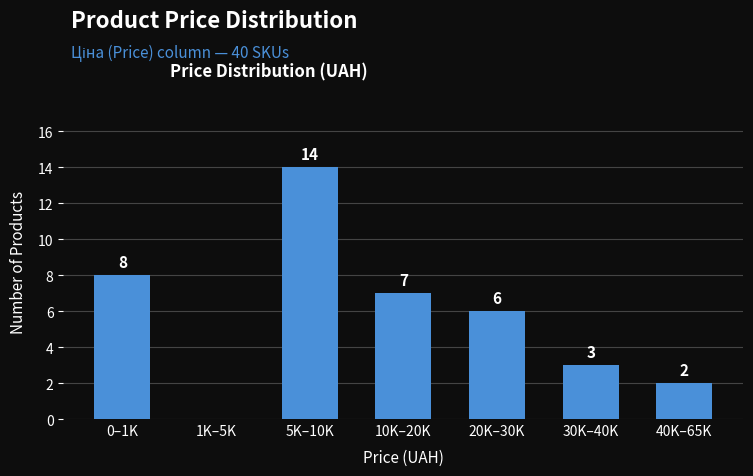

Reading left to right, what are all the values shown in this chart?

0–1K=8	1K–5K=0	5K–10K=14	10K–20K=7	20K–30K=6	30K–40K=3	40K–65K=2